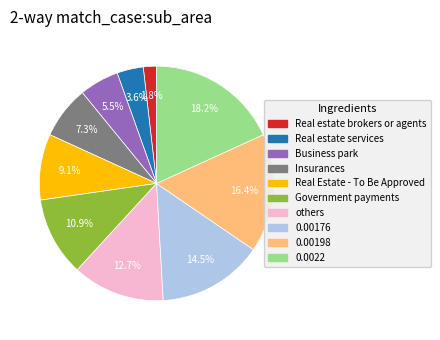

Count the number of slices in the pie.

10